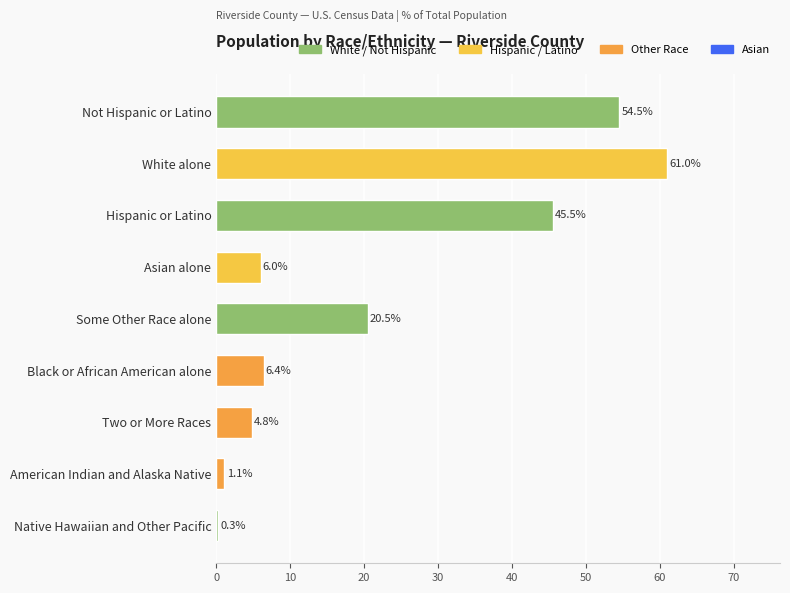

Between Two or More Races and Black or African American alone, which is larger?

Black or African American alone